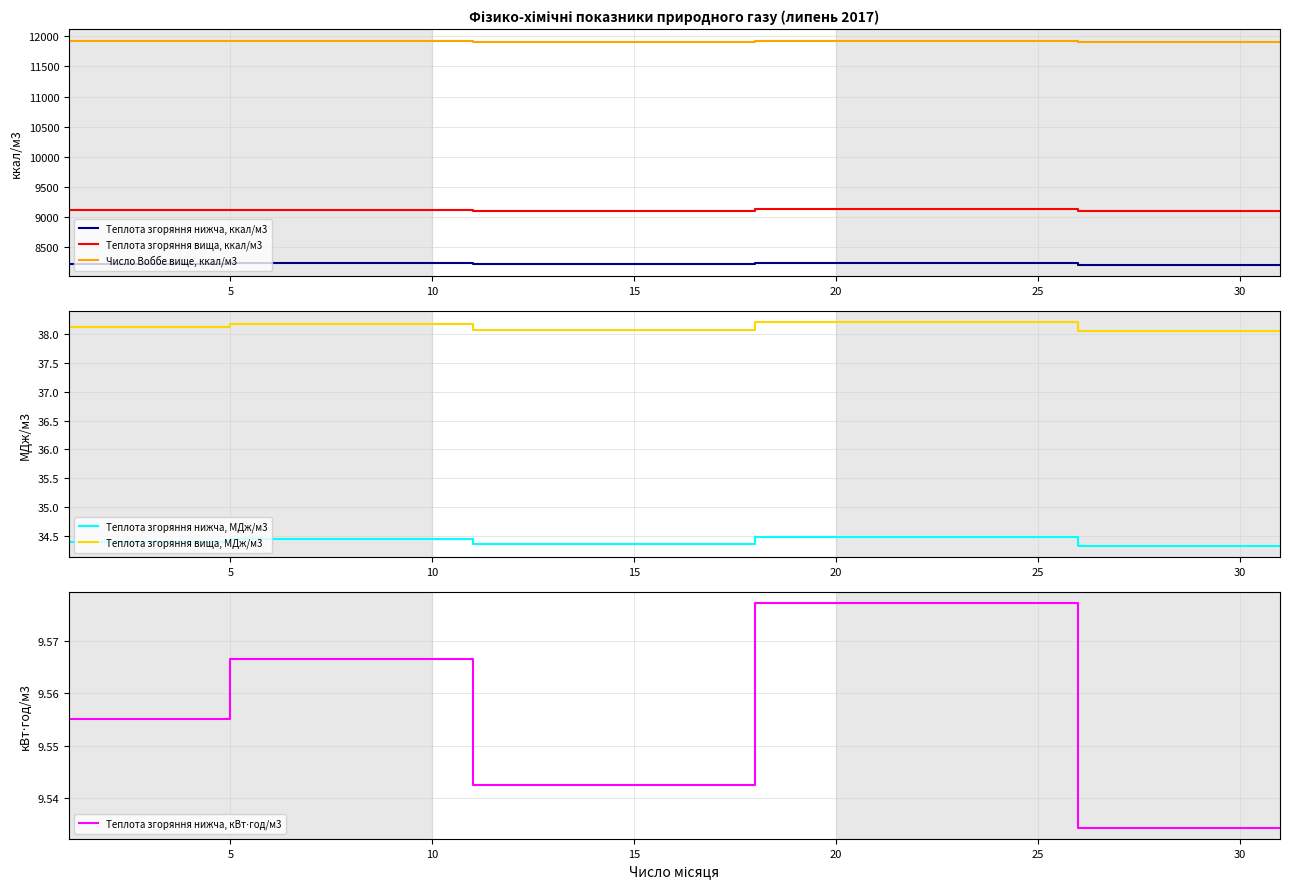

True or false: Теплота згоряння вища, ккал/м3 has more than 0 points higher than both neighbors.

False